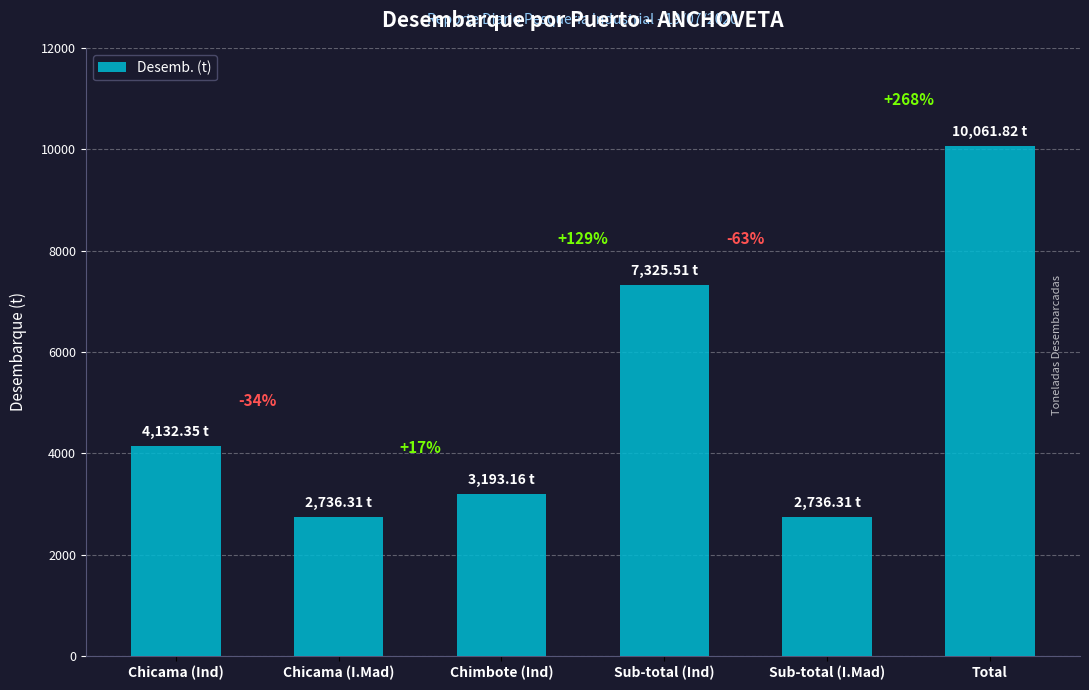

What is the greatest value displayed?

10061.8